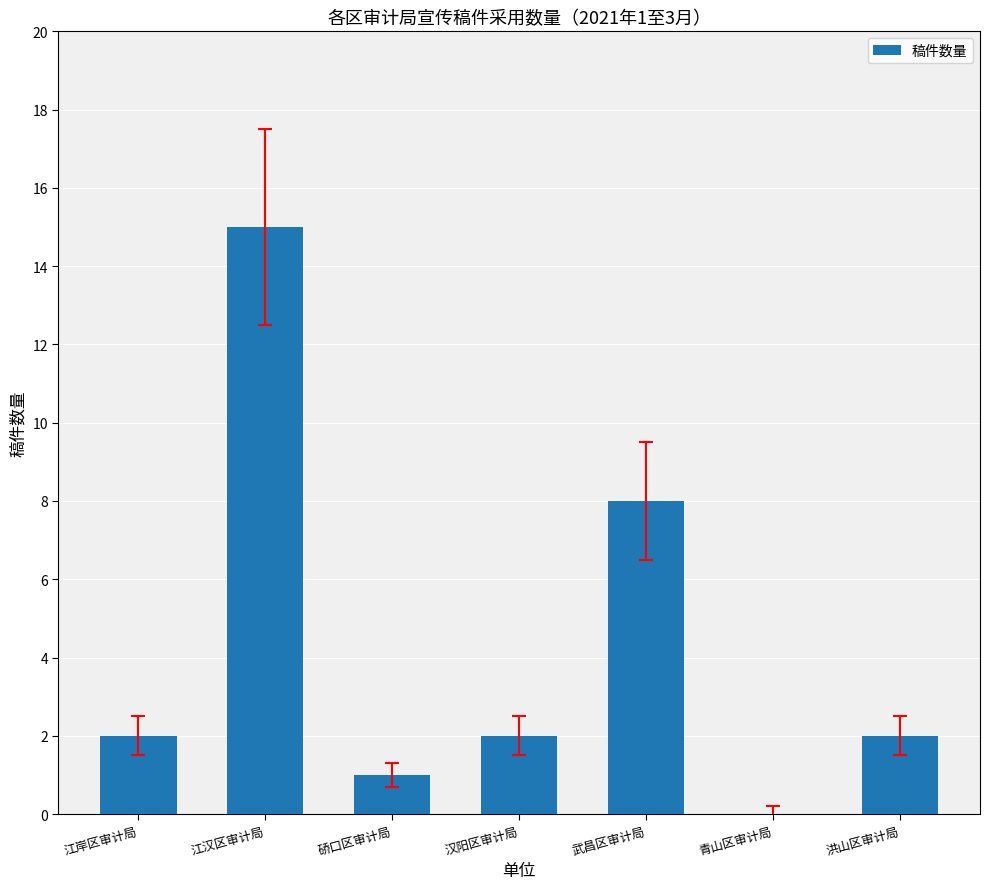

What is the greatest value displayed?

15